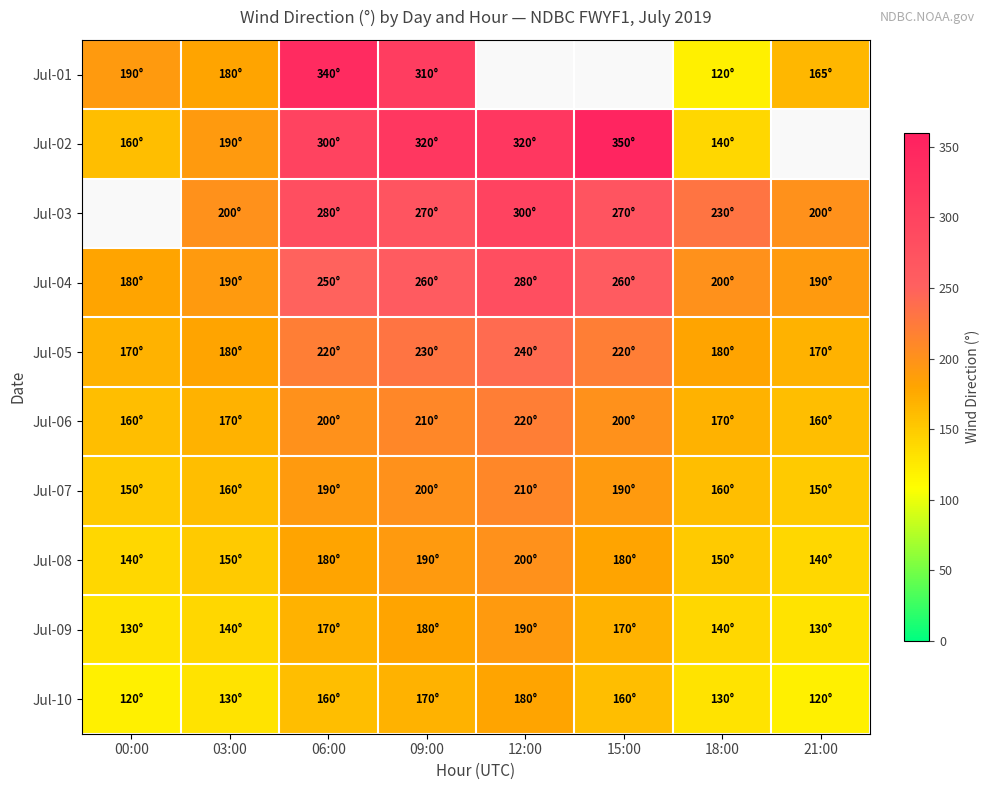

List the labels in order of Jul-06 value, largest first.

12:00, 09:00, 06:00, 15:00, 03:00, 18:00, 00:00, 21:00